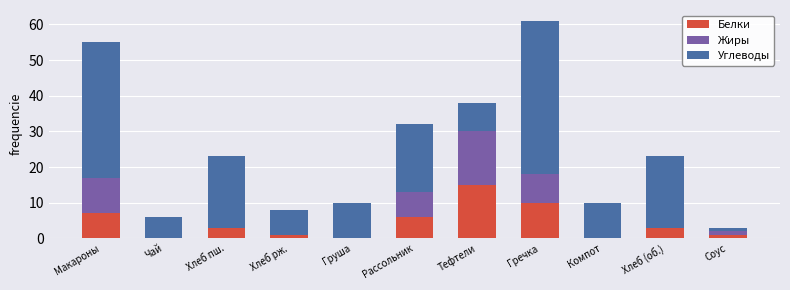

The value of Белки at Компот is 6. True or false?

False